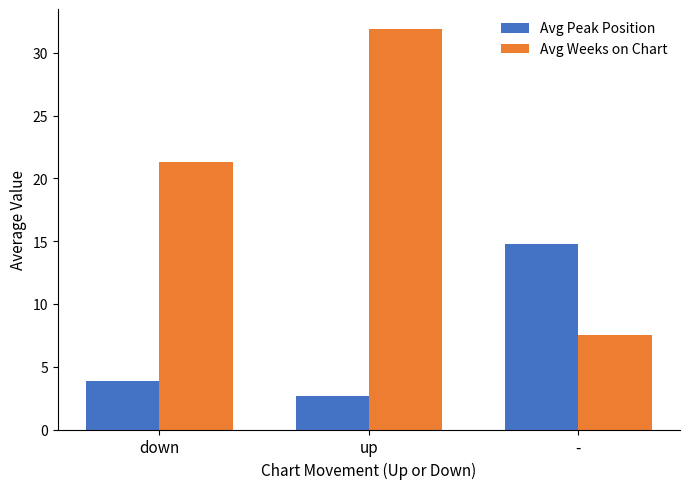

The Avg Weeks on Chart series shows 31.9 at up. True or false?

True